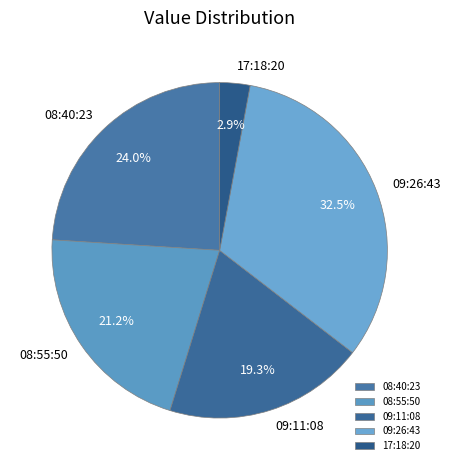

Which has a higher value, 09:11:08 or 09:26:43?

09:26:43